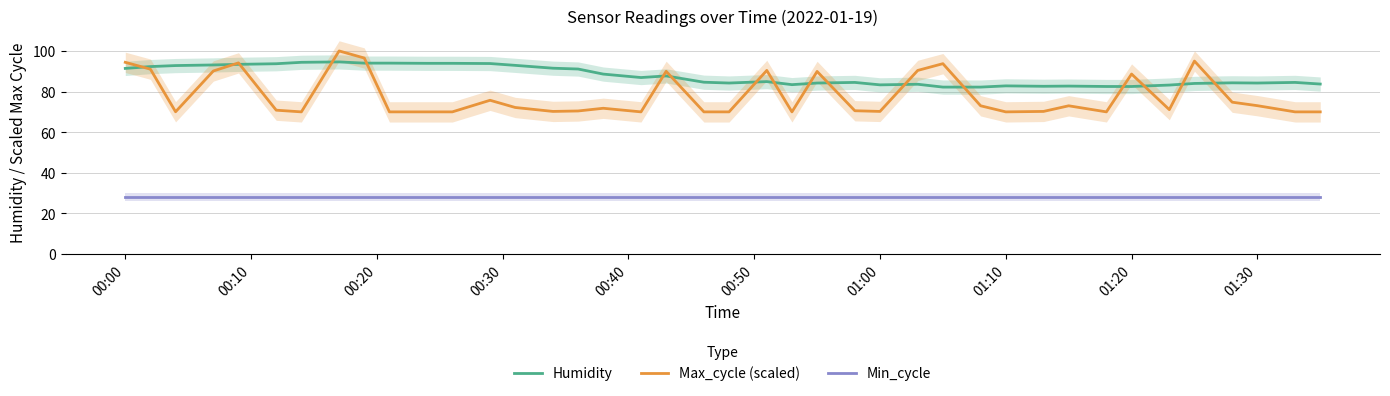

After their last crossing, which series has the higher values: Humidity or Max_cycle (scaled)?

Humidity